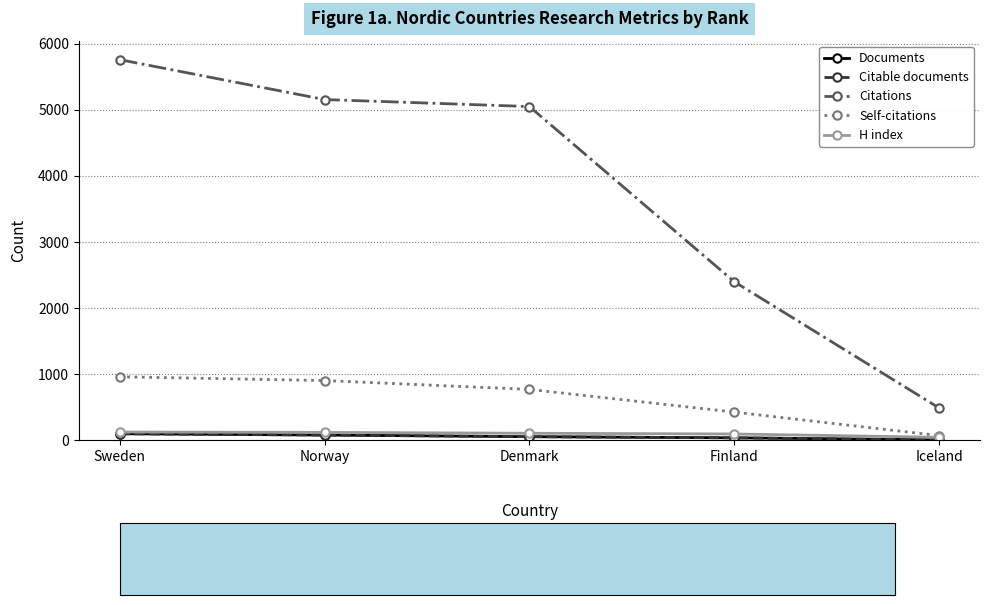

What is the spread (max minus min) of values at Sweden?

5658